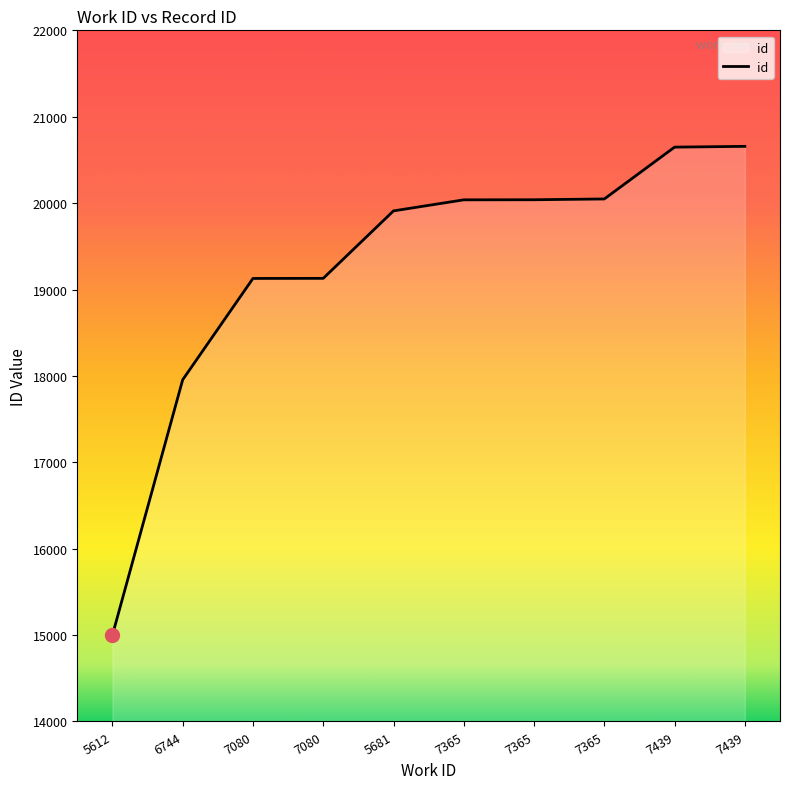

List the labels in order of value, largest first.

7439, 7439, 7365, 7365, 7365, 5681, 7080, 7080, 6744, 5612